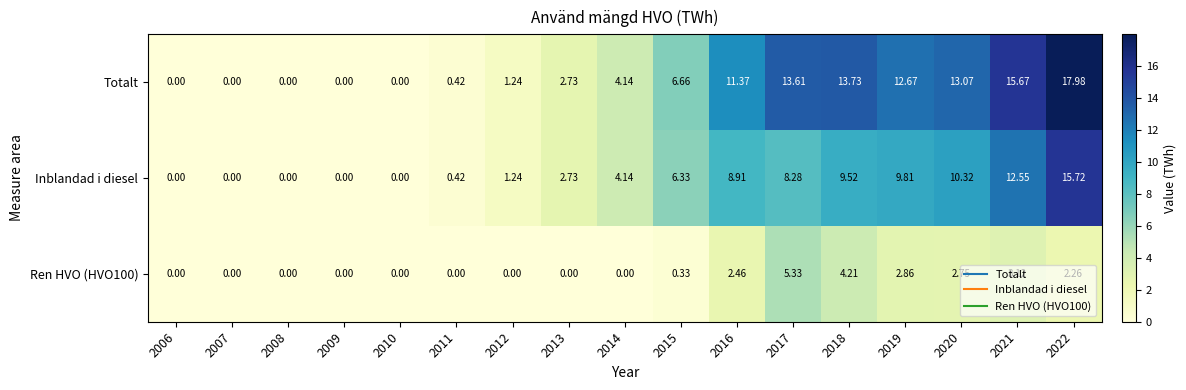

Which series has the widest spread of values?

Totalt